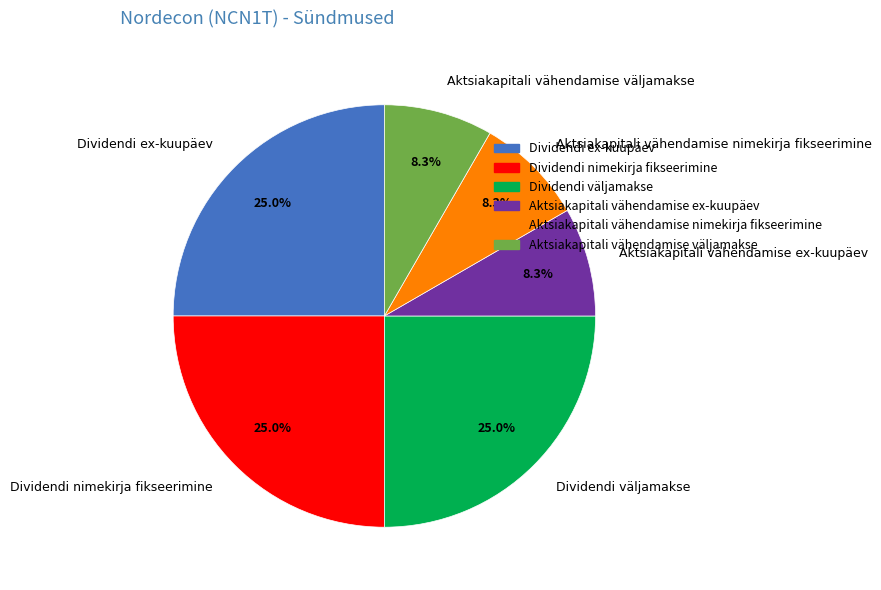

What percentage is NOT represented by Dividendi nimekirja fikseerimine?

75.0%